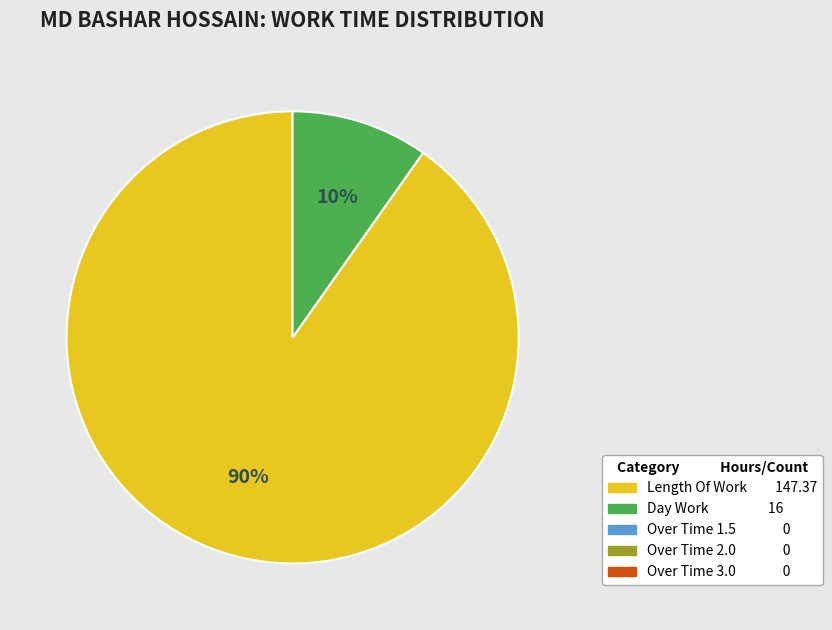

To the nearest percent, what is the average slice percentage?

50%